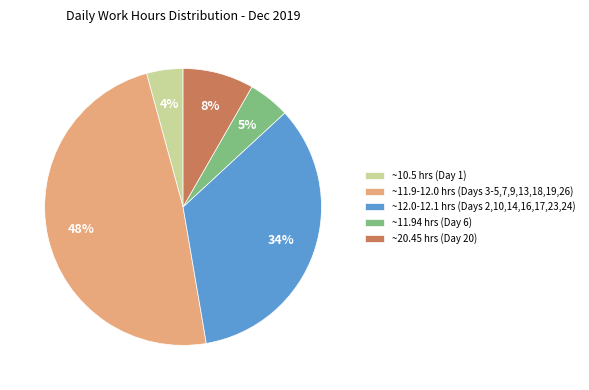

Do ~11.94 hrs (Day 6) and ~11.9-12.0 hrs (Days 3-5,7,9,13,18,19,26) together represent more than half of the pie?

Yes